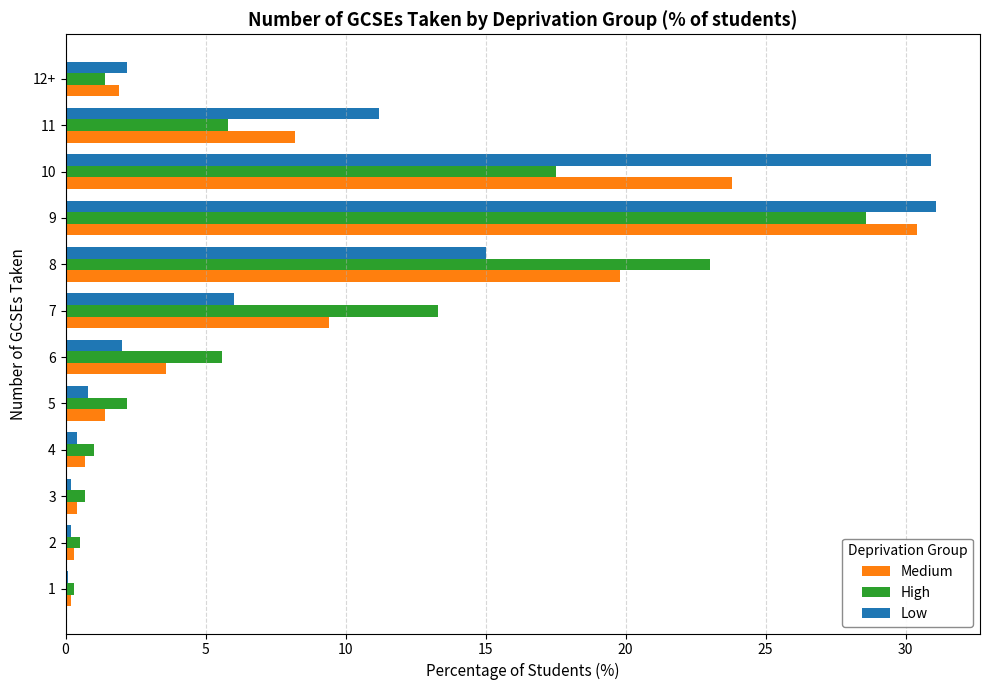

What is the average value of the Medium series?

8.3